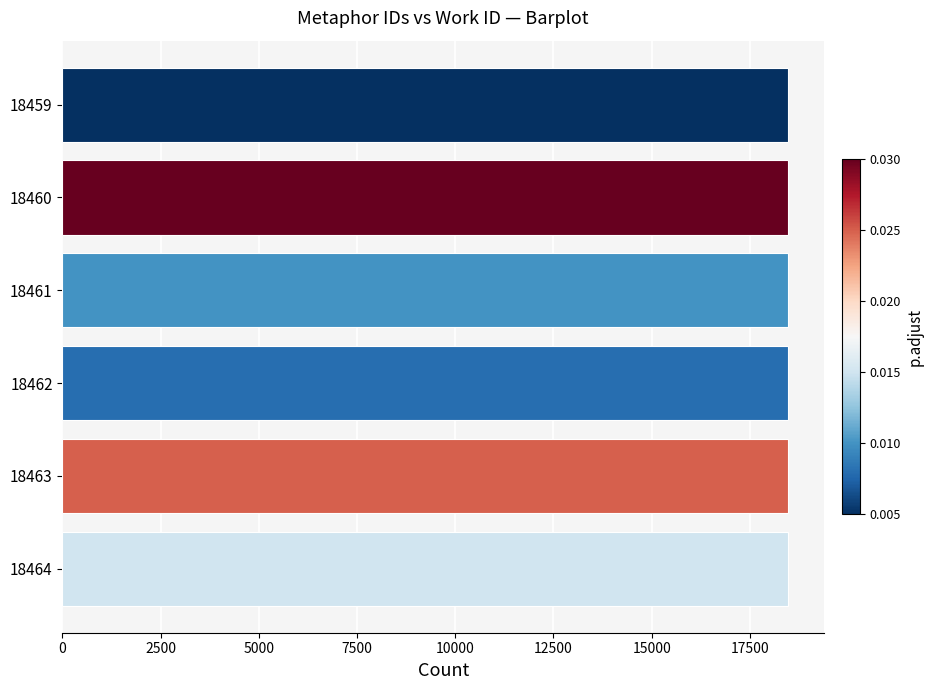

What is the sum of all values?

110769